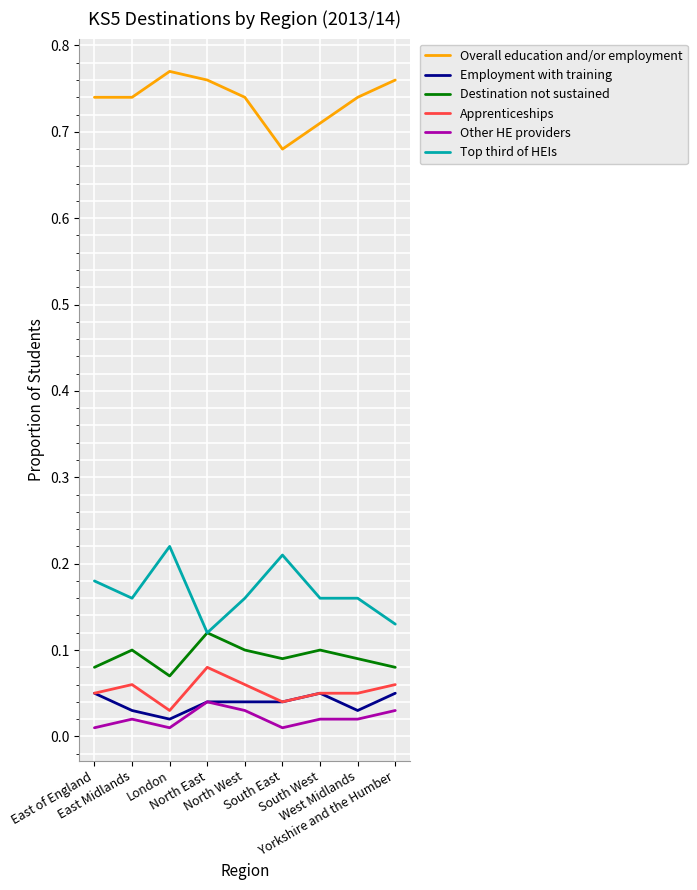

Where is the first local minimum for Employment with training?

London